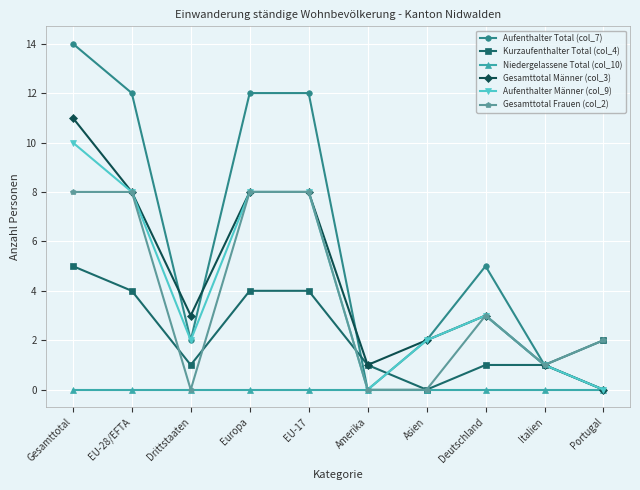

What is the label of the 10th point from the left?

Portugal